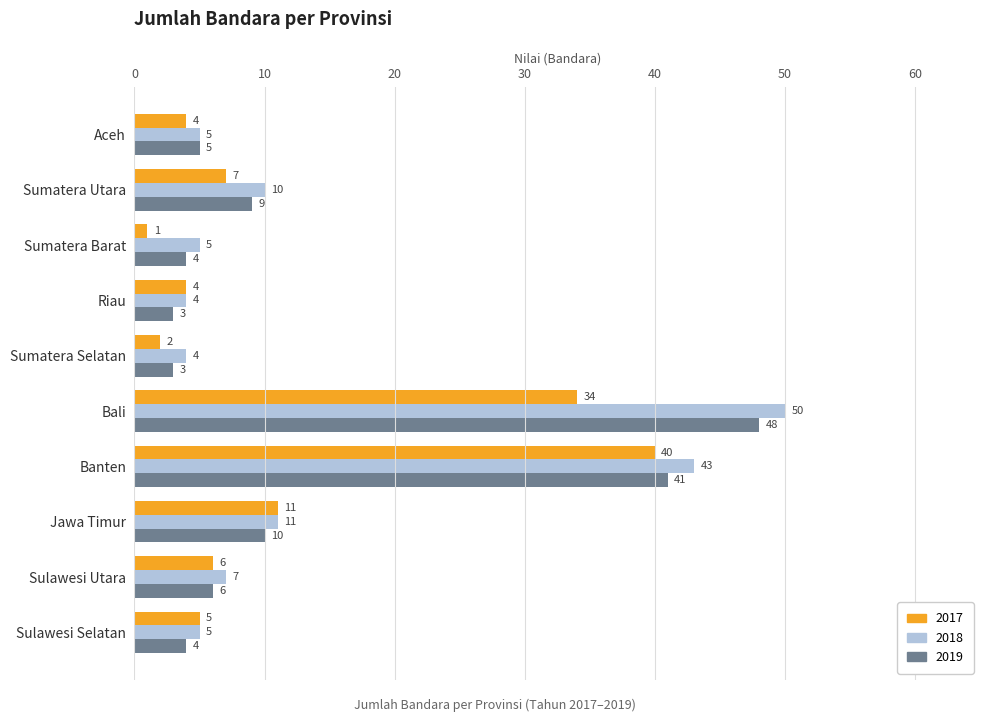

Count the number of categories in the chart.

10